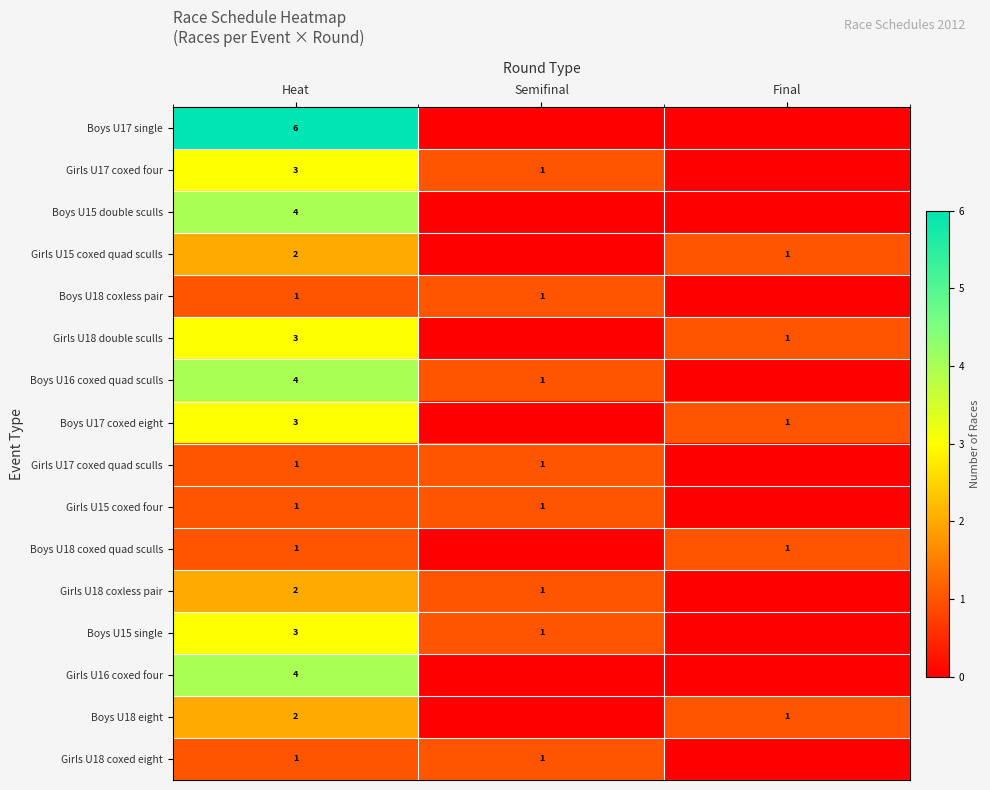

Is the value of Boys U18 coxless pair at Heat greater than the value of Boys U17 single at Heat?

No